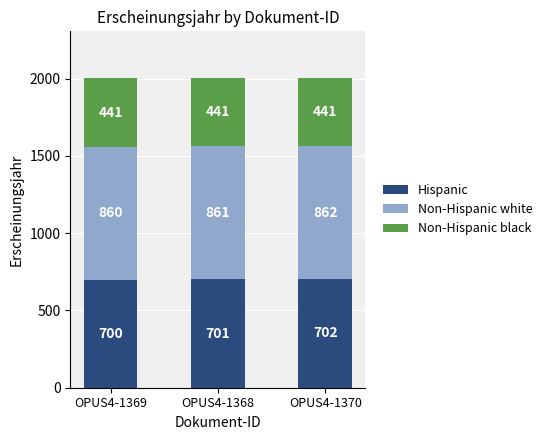

What is the average value of the Hispanic series?

701